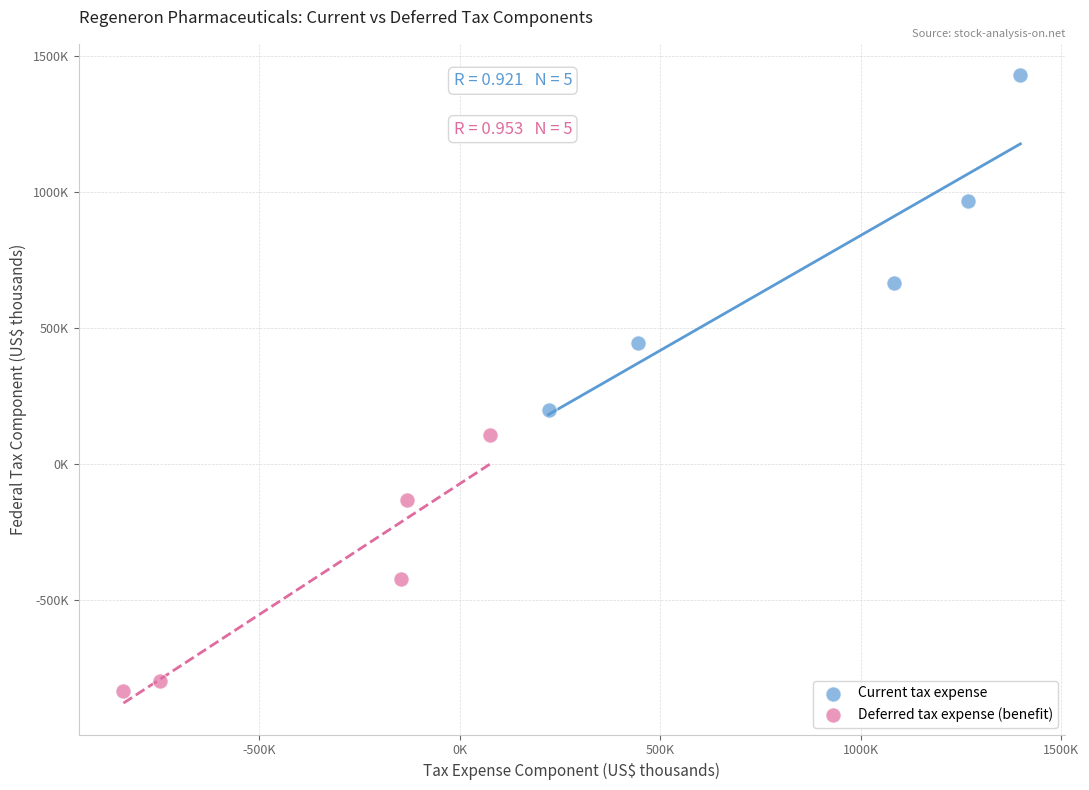

Which series has the largest Y range (max minus min)?

Current tax expense